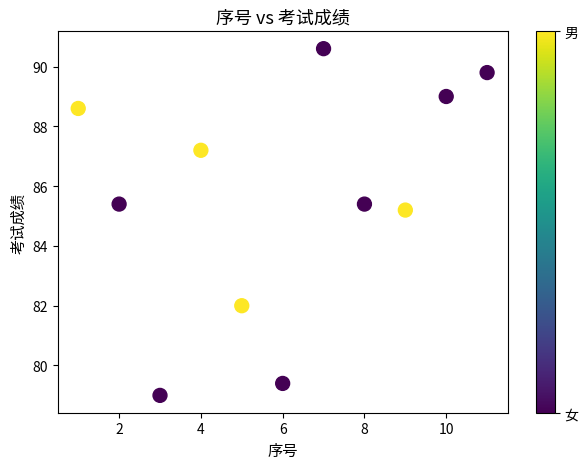

What Y value in the scatter plot is closest to 84?

85.2